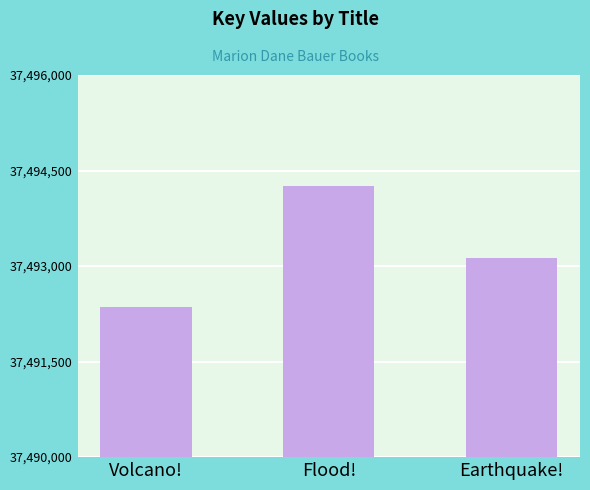

What position from the left is Volcano!?

1